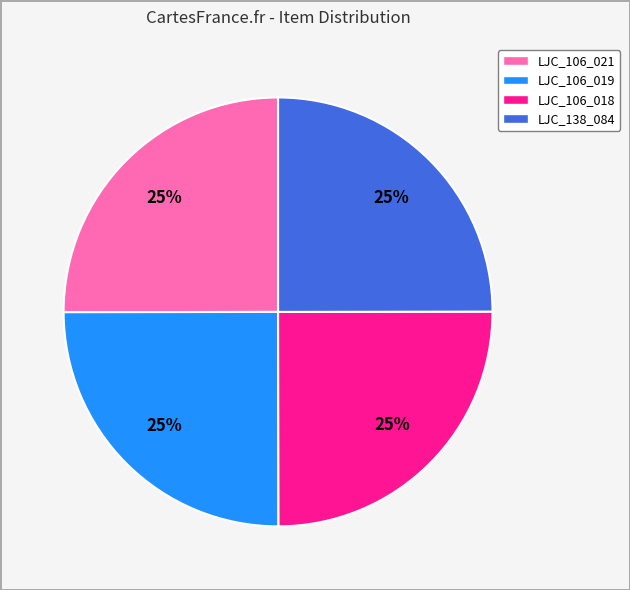

How many segments does this pie chart have?

4